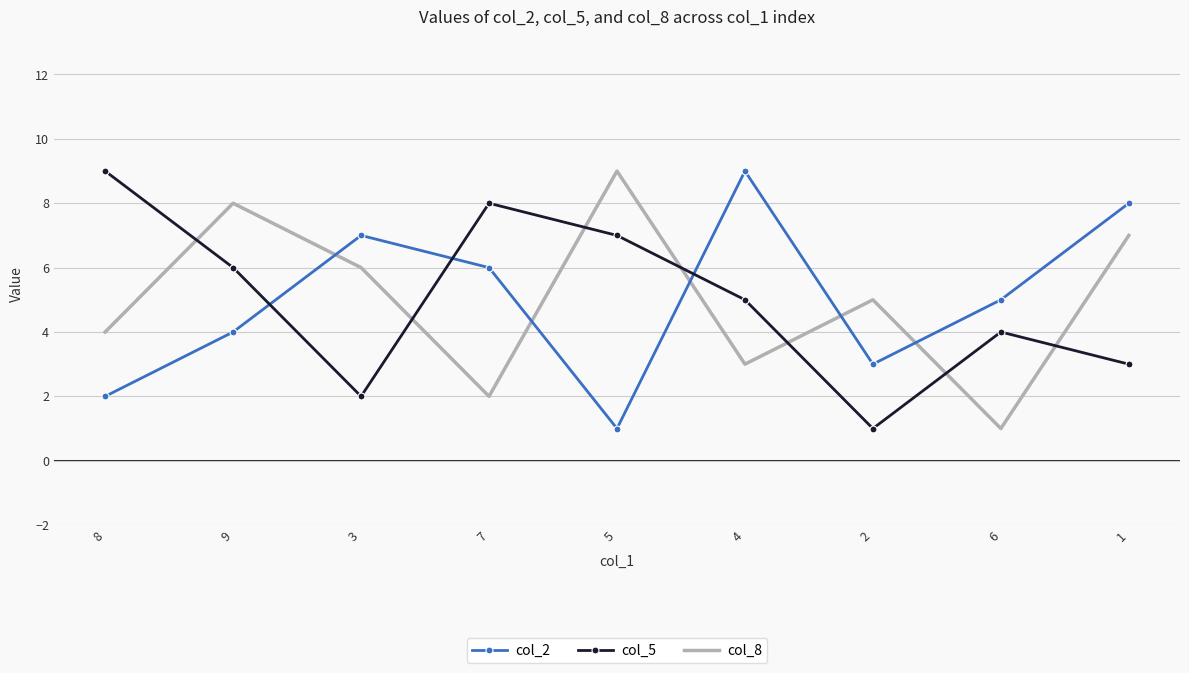

After their last crossing, which series has the higher values: col_5 or col_2?

col_2